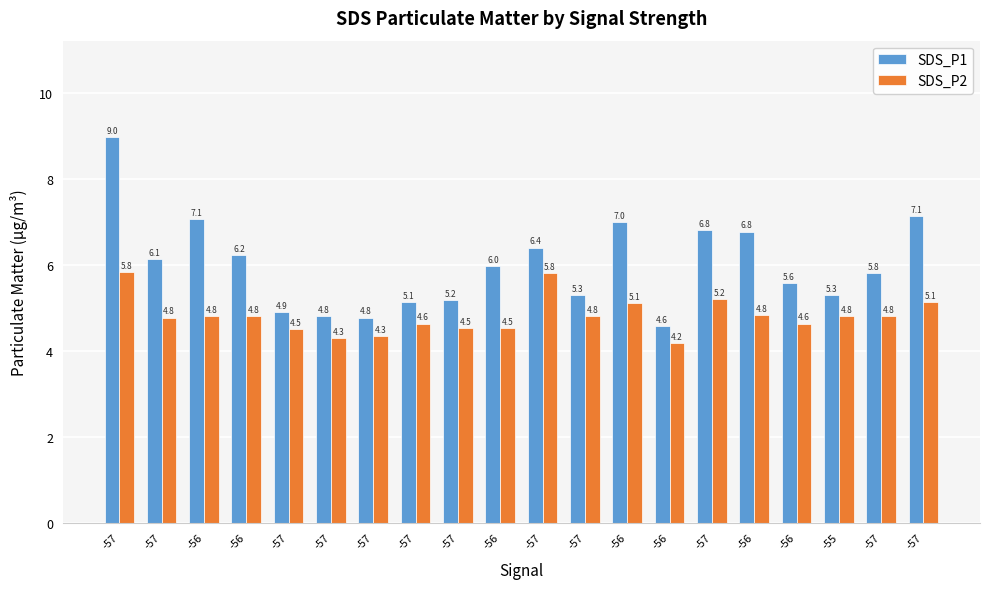

Rank the categories by SDS_P1 value from lowest to highest.

-56, -57, -57, -57, -57, -57, -57, -55, -56, -57, -56, -57, -56, -57, -56, -57, -56, -56, -57, -57